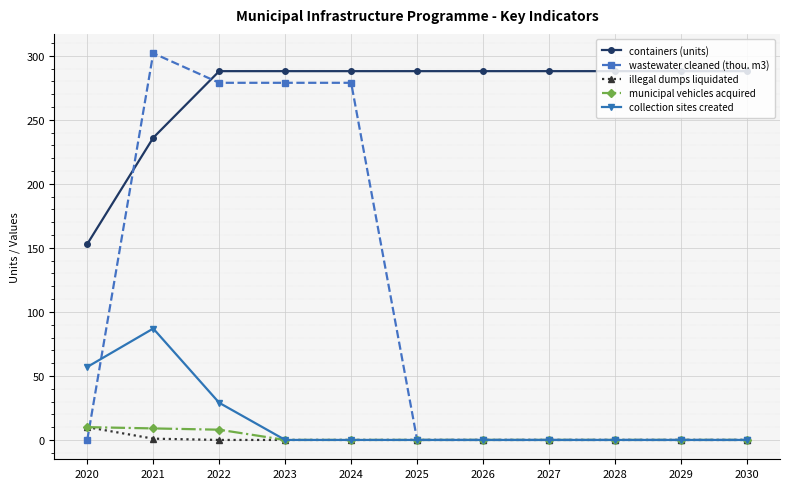

Which series has the largest range (max minus min)?

wastewater cleaned (thou. m3)